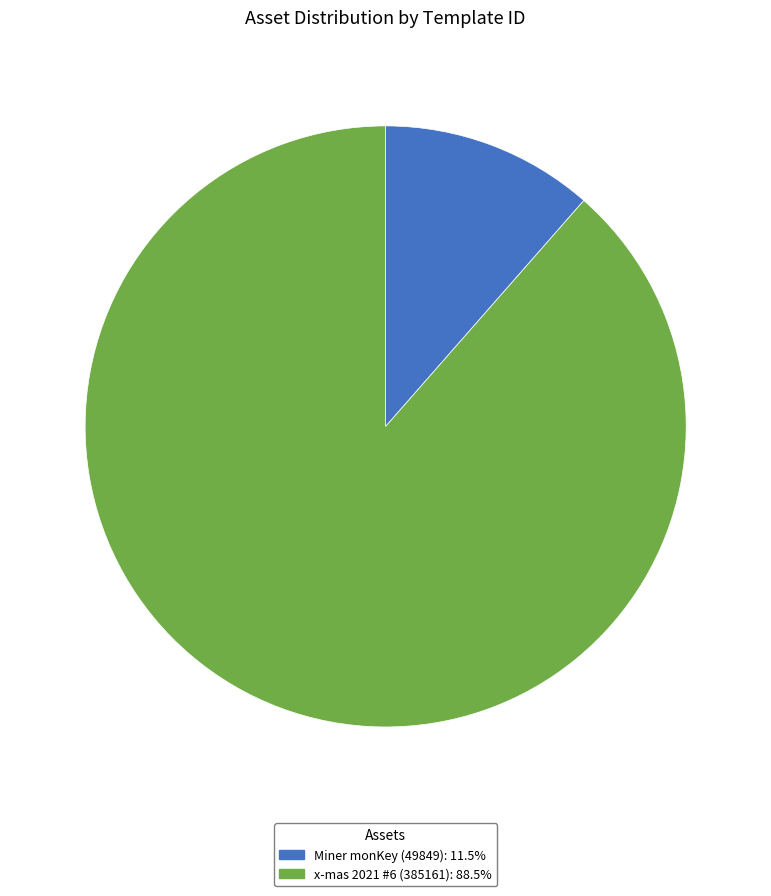

Is there any slice that represents more than half of the pie?

Yes